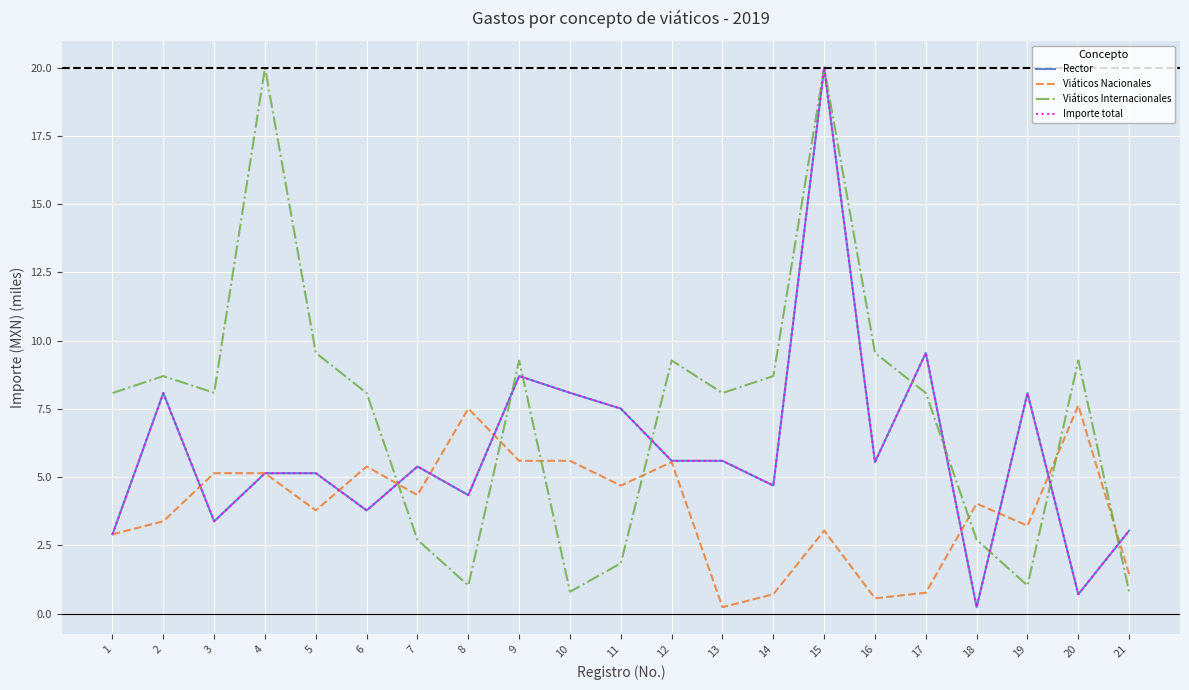

Where is Viáticos Nacionales nearest to the value 3?

15